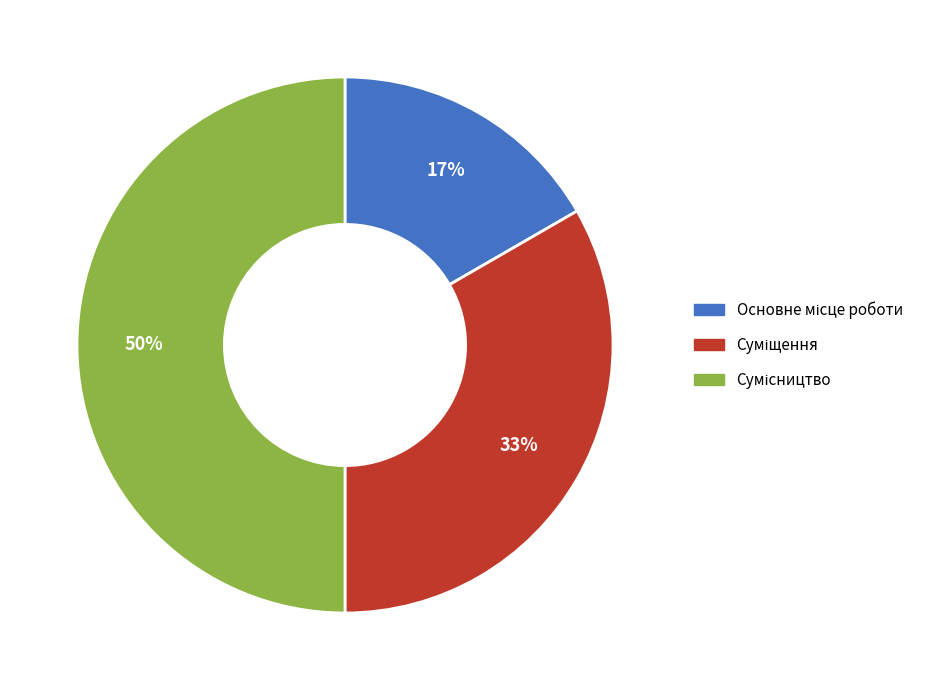

To the nearest percent, what is the average slice percentage?

33%